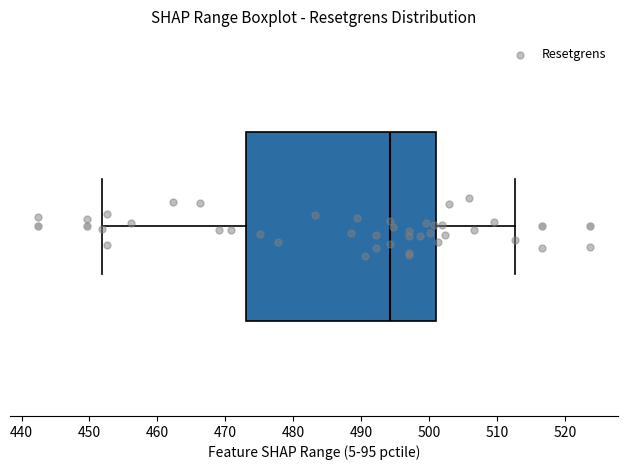

Where is the left edge of the box on the x-axis? The values are not printed on the chart, so give them approximately, as read against the axis.

473